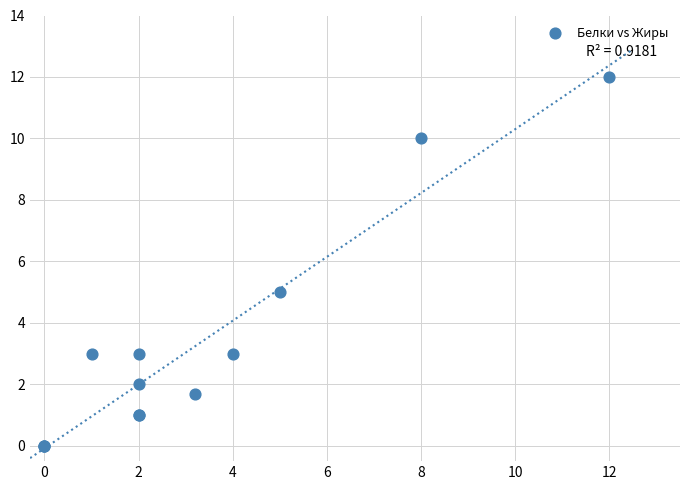

What Y value in the scatter plot is closest to 6?

5.0